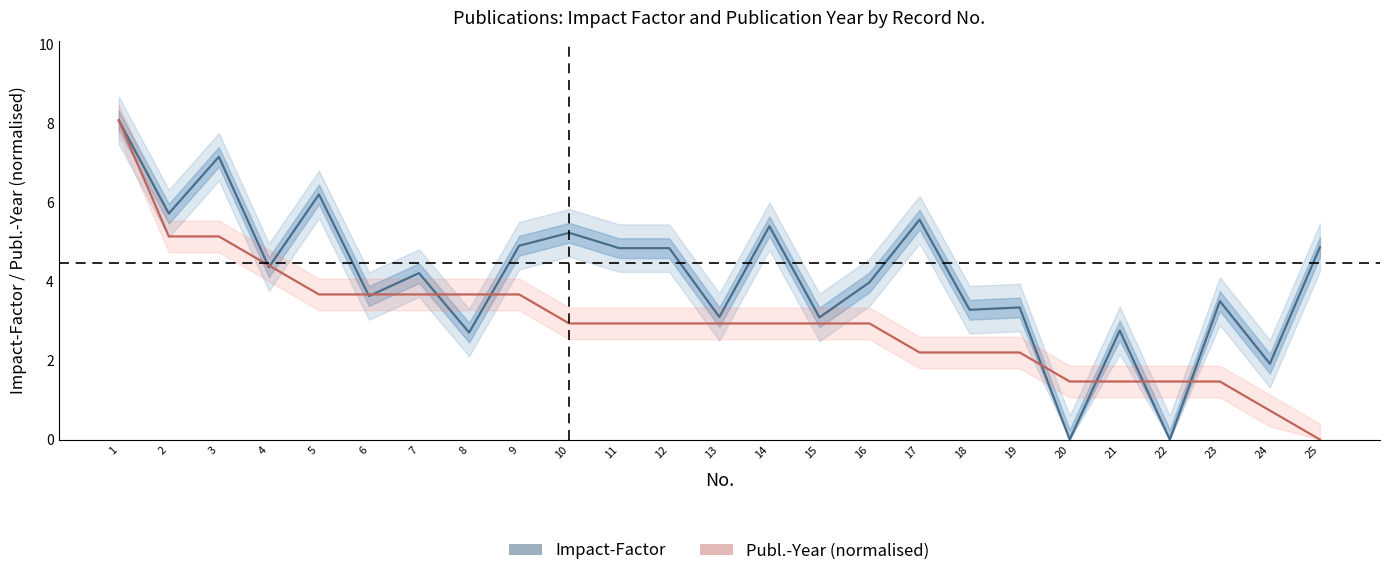

Where is Publ.-Year (normalised) nearest to the value 4?

5